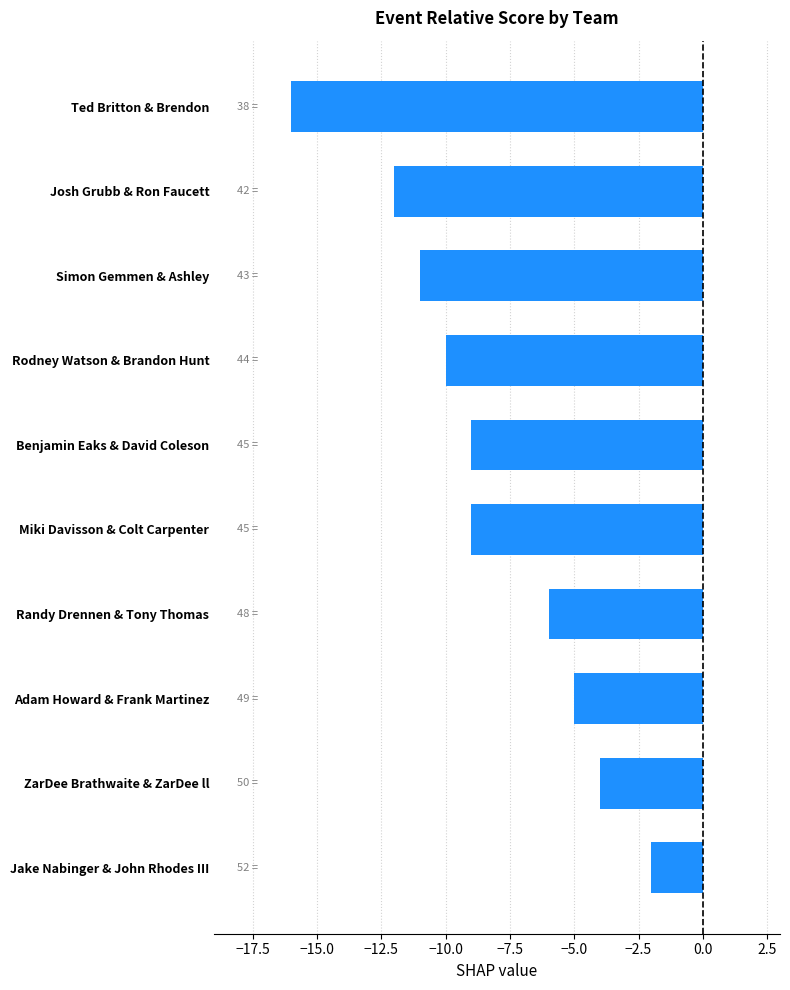

Reading bottom to top, what are all the values shown in this chart?

-2	-4	-5	-6	-9	-9	-10	-11	-12	-16